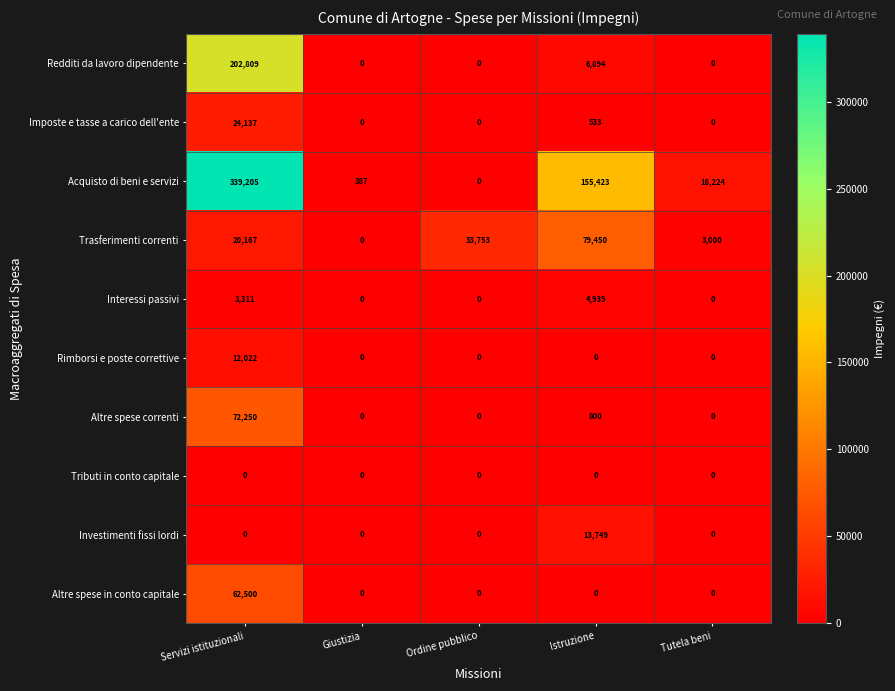

How many data points does each series have?

5